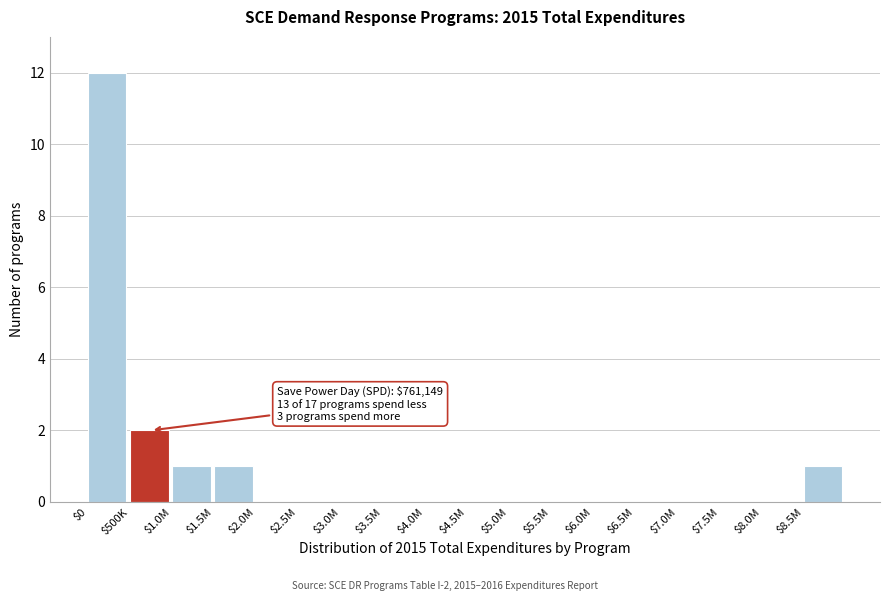

Which category has the highest value across all series?

$0